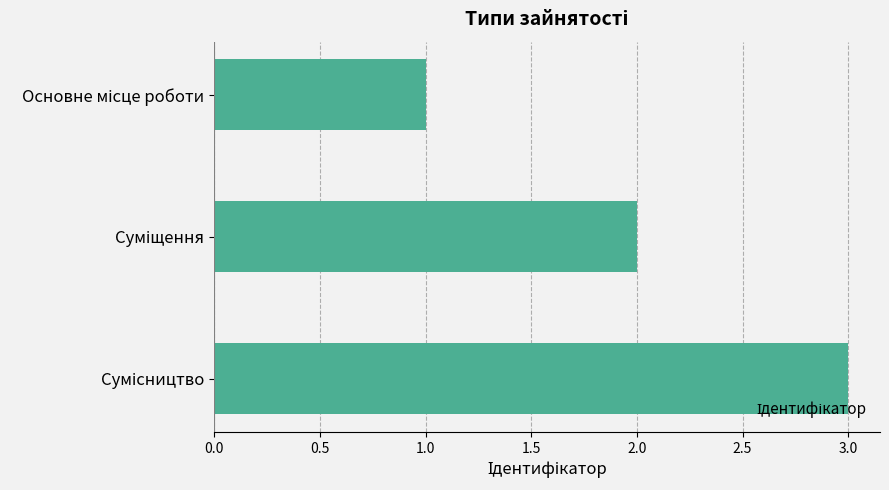

What is the maximum value shown in the chart?

3